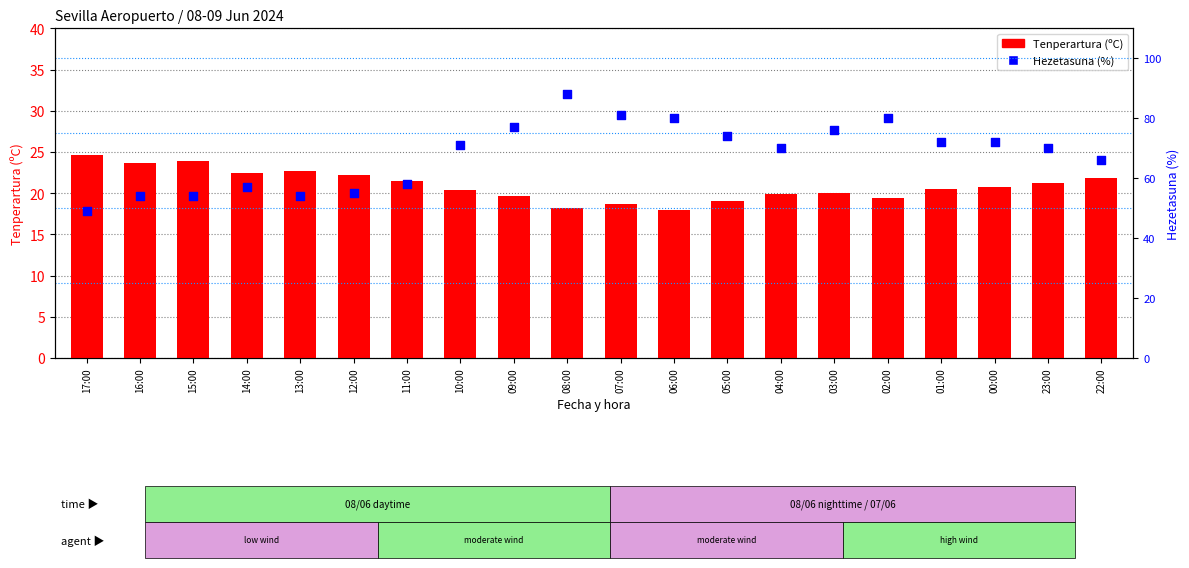

At which category is the sum across all series the highest?

08:00